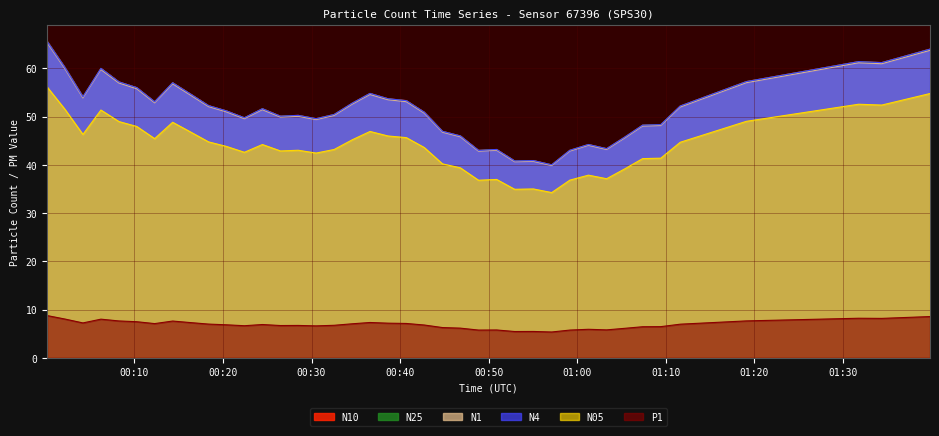

Reading left to right, list all the values displayed in this chart.

N4: 65.6	60.1	54.1	60.0	57.2	56.0	53.0	57.0	54.7	52.3	51.2	49.7	51.6	50.1	50.2	49.5	50.4	52.8	54.8	53.7	53.3	50.9	46.9	46.0	43.0	43.2	40.8	40.9	40.0	43.0	44.2	43.3	45.7	48.2	48.3	52.2	57.2	61.4	61.2	64.0
N25: 65.6	60.1	54.0	60.0	57.2	56.0	53.0	57.0	54.6	52.2	51.1	49.7	51.6	50.1	50.2	49.5	50.4	52.7	54.8	53.7	53.3	50.9	46.9	46.0	43.0	43.2	40.8	40.9	40.0	43.0	44.2	43.3	45.7	48.2	48.3	52.2	57.2	61.4	61.2	64.0
N10: 65.6	60.1	54.1	60.0	57.2	56.0	53.1	57.0	54.7	52.3	51.2	49.8	51.6	50.1	50.2	49.6	50.4	52.8	54.8	53.7	53.3	50.9	47.0	46.0	43.0	43.2	40.8	40.9	40.0	43.0	44.2	43.4	45.7	48.2	48.3	52.2	57.3	61.4	61.2	64.0
N05: 56.1	51.5	46.3	51.4	49.0	47.9	45.4	48.8	46.8	44.8	43.8	42.6	44.2	42.9	43.0	42.4	43.2	45.2	46.9	46.0	45.6	43.6	40.2	39.4	36.8	37.0	34.9	35.0	34.2	36.8	37.9	37.1	39.1	41.3	41.4	44.7	49.0	52.5	52.4	54.8
N1: 65.3	59.9	53.9	59.8	57.0	55.8	52.9	56.8	54.5	52.1	51.0	49.5	51.4	49.9	50.0	49.4	50.2	52.6	54.6	53.5	53.1	50.7	46.8	45.8	42.8	43.0	40.6	40.7	39.8	42.8	44.0	43.2	45.5	48.0	48.1	52.0	57.0	61.1	61.0	63.7
P1: 8.8	8.0	7.2	8.0	7.6	7.5	7.1	7.6	7.3	7.0	6.8	6.6	6.9	6.7	6.7	6.6	6.7	7.0	7.3	7.2	7.1	6.8	6.3	6.1	5.7	5.8	5.4	5.5	5.3	5.7	5.9	5.8	6.1	6.4	6.5	7.0	7.6	8.2	8.2	8.5